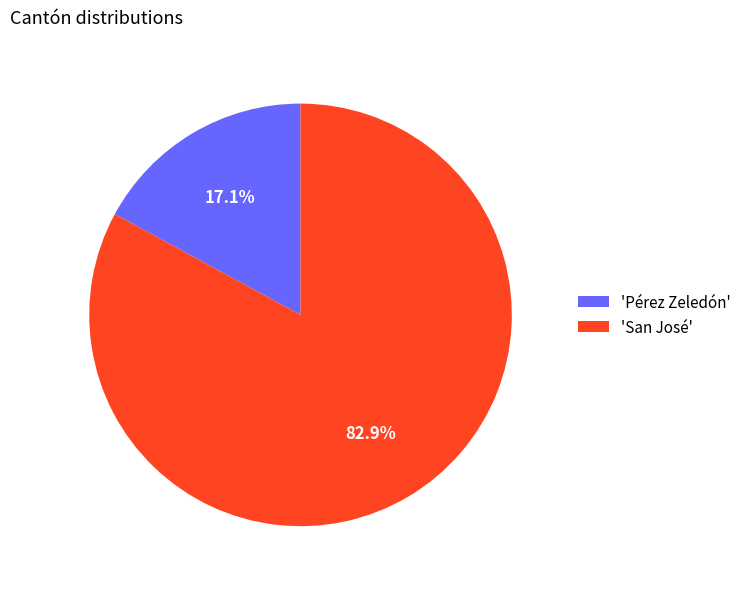

Between 'Pérez Zeledón' and 'San José', which is larger?

'San José'